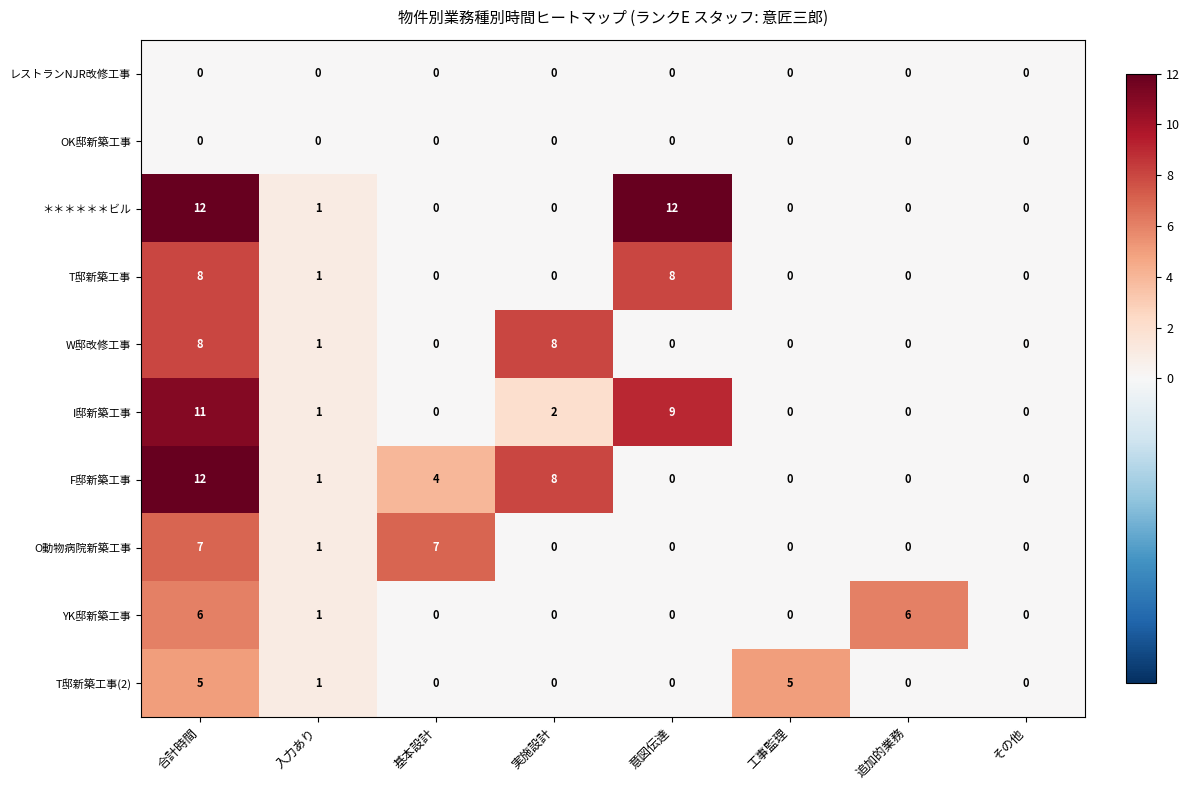

Which series changed the most between 意図伝達 and 工事監理?

＊＊＊＊＊＊ビル